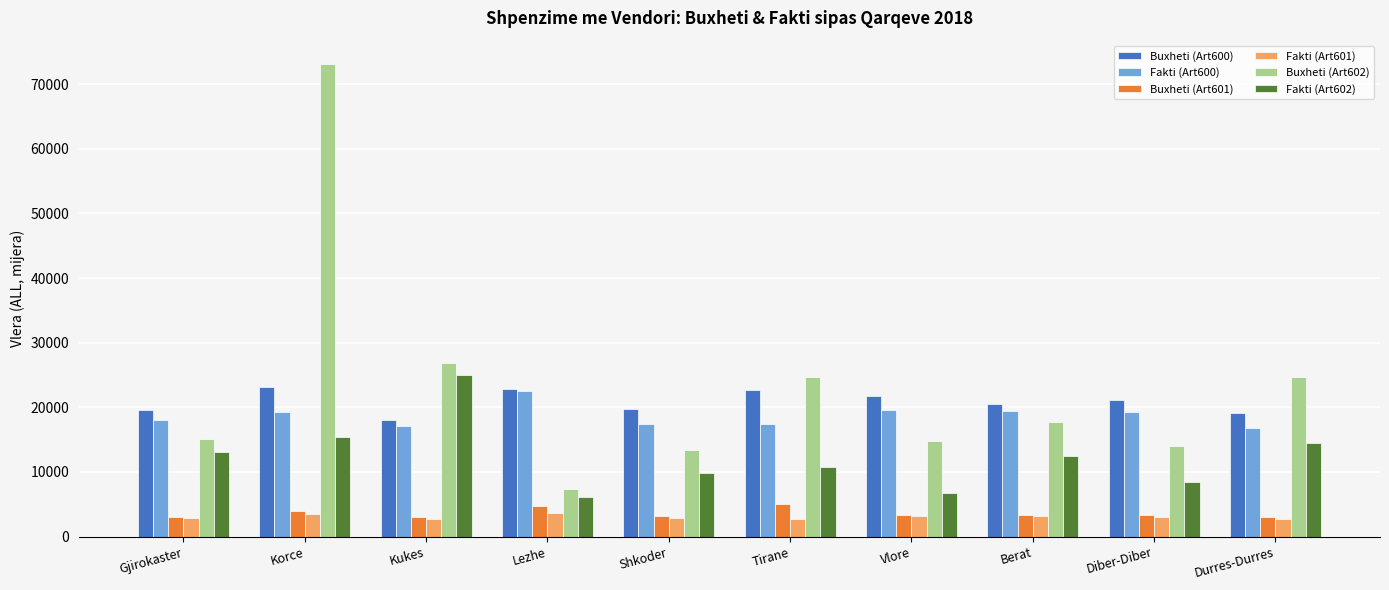

Which series has the largest total across all categories?

Buxheti (Art602)